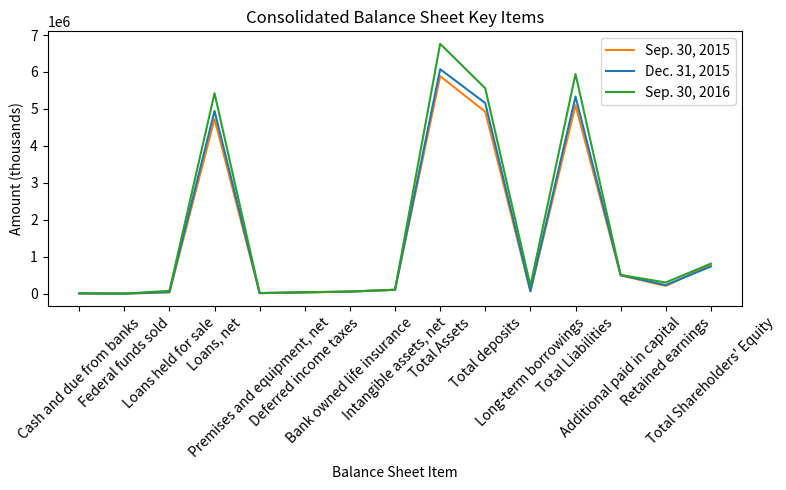

Is this an area chart (filled region under the line)?

No